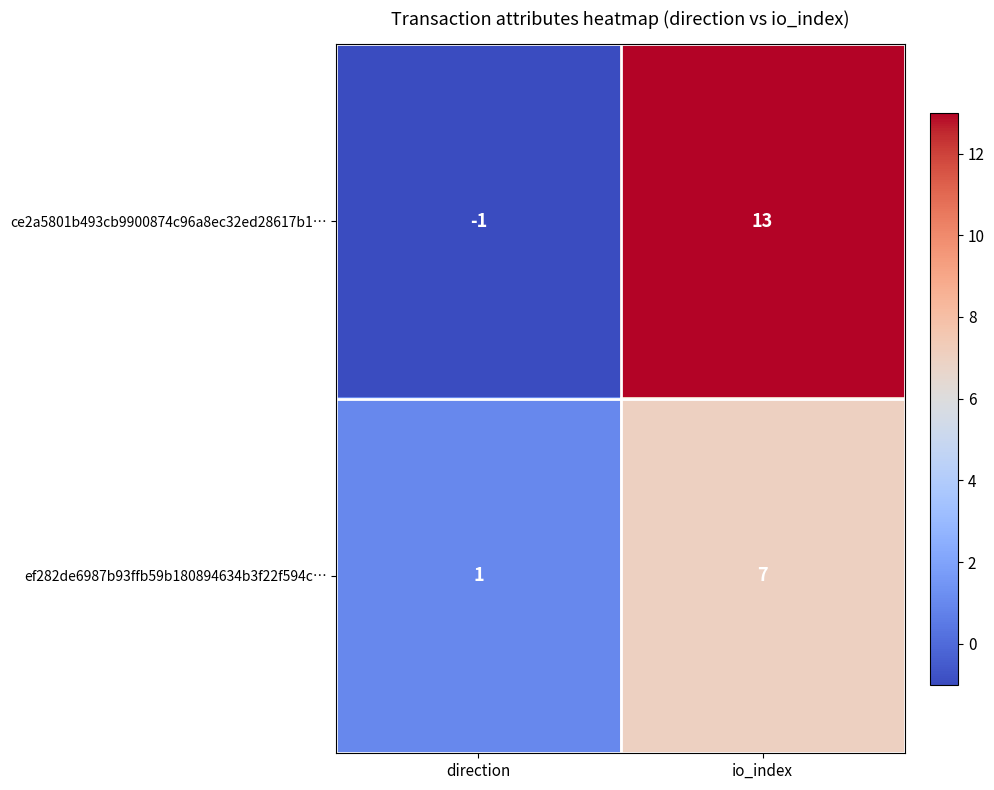

At which label does ce2a5801b493cb9900874c96a8ec32ed28617b1… reach its minimum?

direction